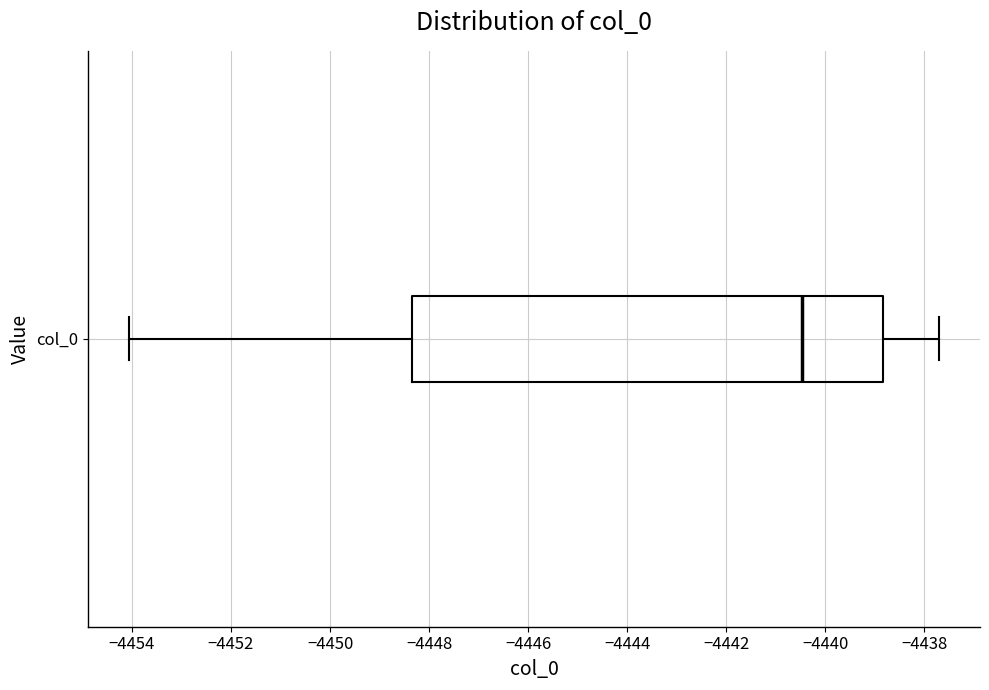

Read this box plot against the x-axis: the position of the median line, the range covered by the box, and the ends of both whiskers. The values are not printed on the chart, so give them approximately, as read against the axis.

median -4440.4, box -4448.4 to -4438.8, whiskers -4454.0 to -4437.6